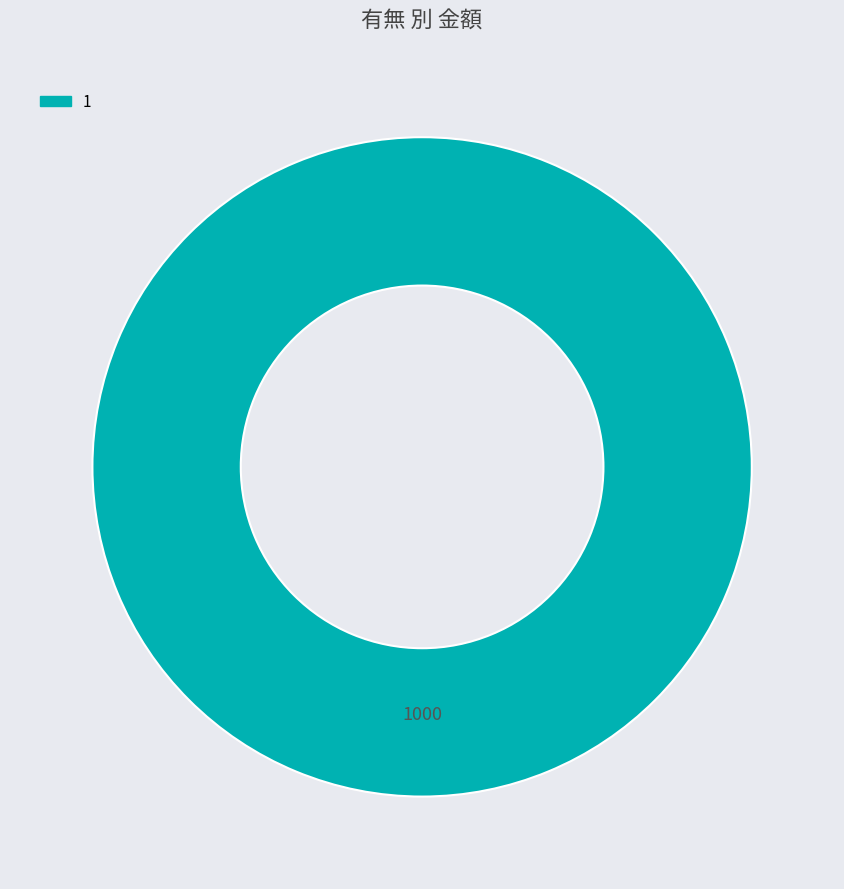

Combined, do 0 and 1 account for over 50%?

Yes